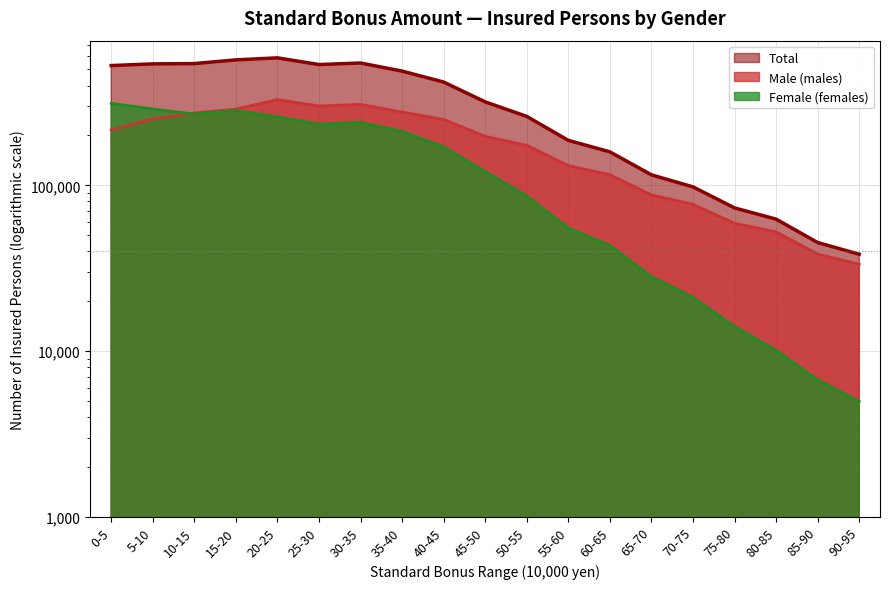

How many lines are shown in the chart?

3